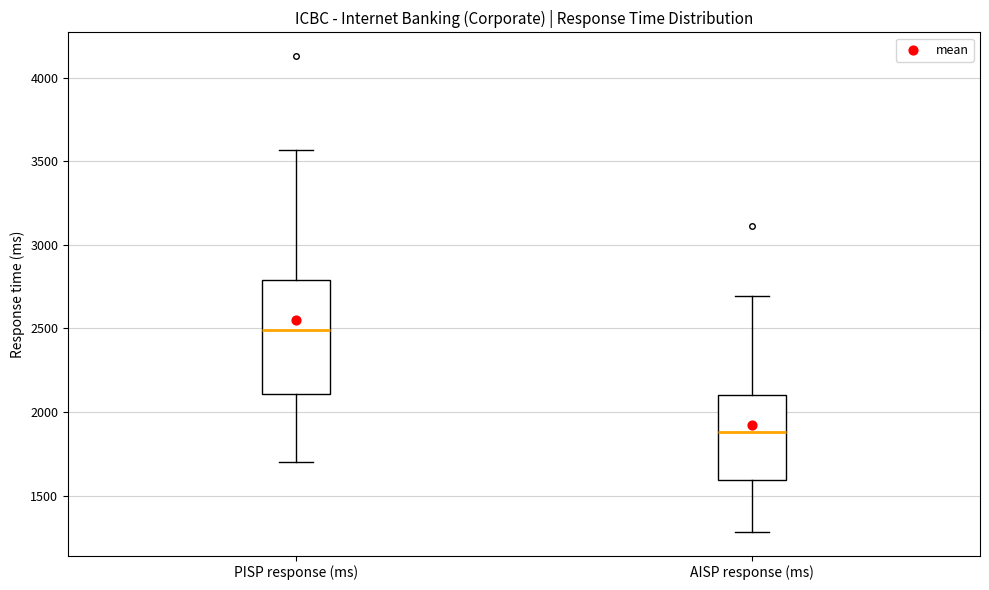

Reading left to right, read every box against the y-axis: the position of its median line, the range the box covers, and the ends of its whiskers. The values are not printed on the chart, so give them approximately, as read against the axis.

PISP response (ms): median 2500, box 2100 to 2800, whiskers 1700 to 3550
AISP response (ms): median 1900, box 1600 to 2100, whiskers 1300 to 2700